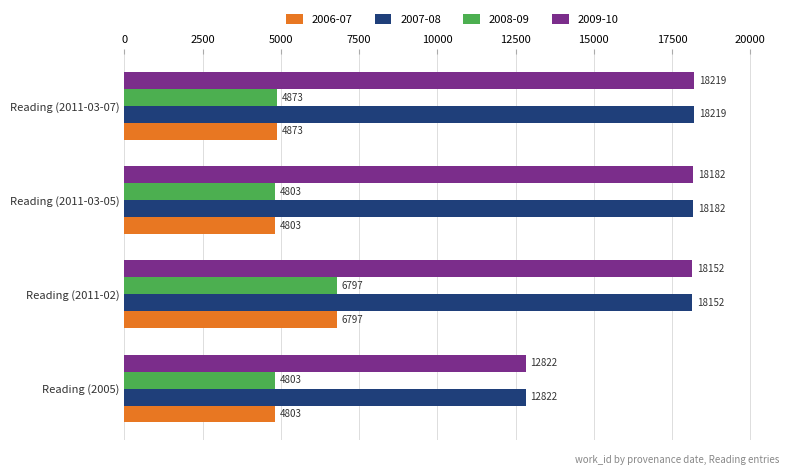

What is the greatest value displayed?

18219